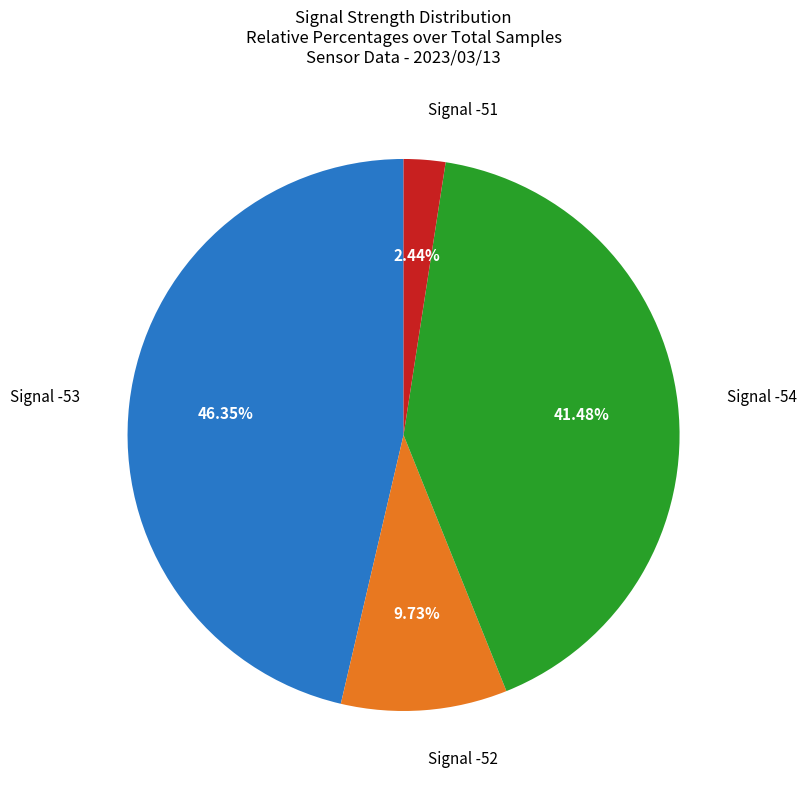

Is there a majority slice in this chart?

No